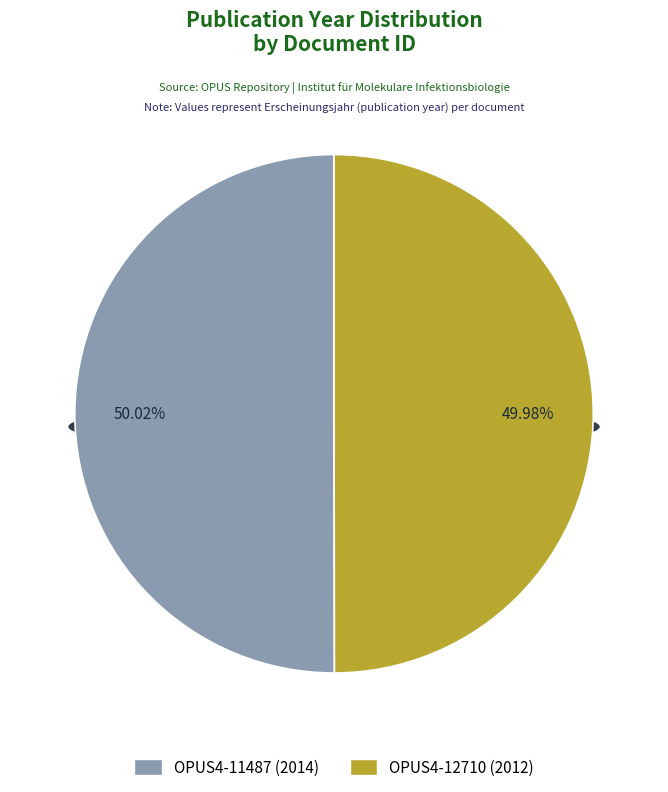

What percentage is NOT represented by OPUS4-11487?

50.0%